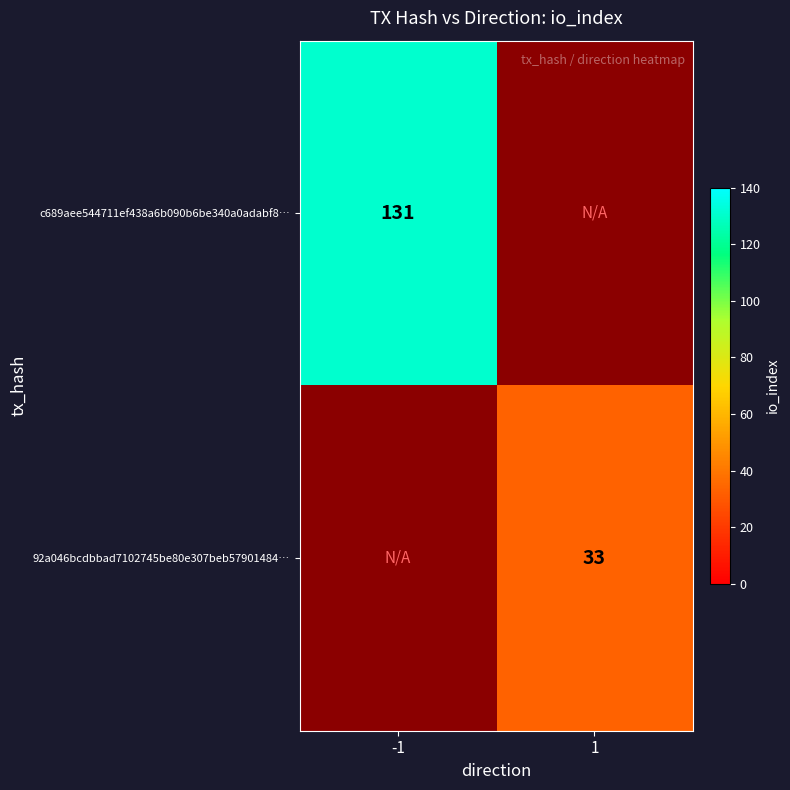

At how many categories does at least one series exceed 128?

1